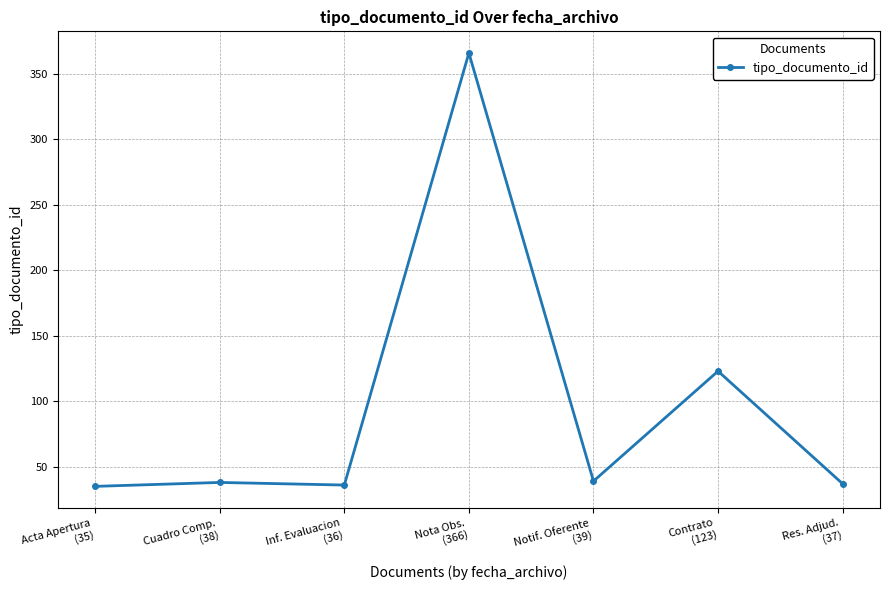

What is the minimum value shown in the chart?

35